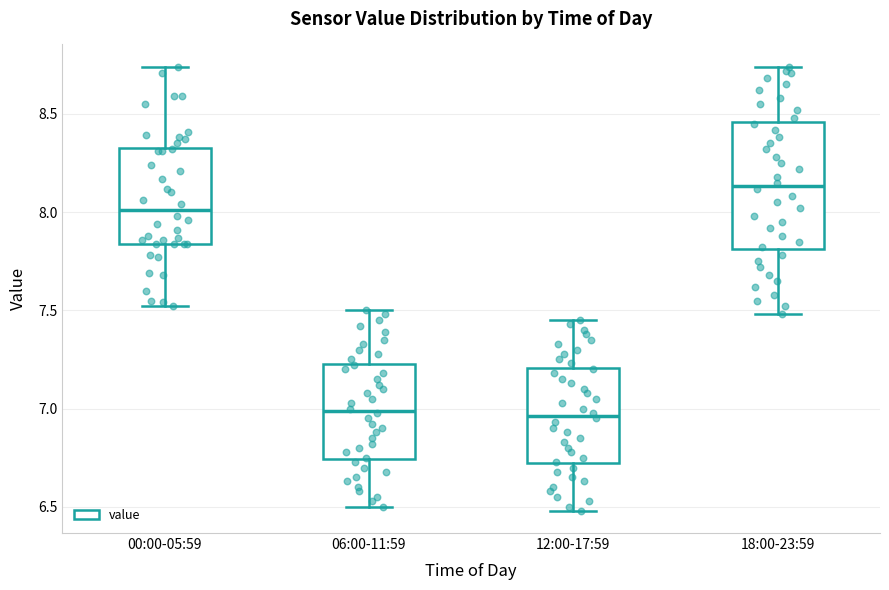

Which box has the highest median line?

18:00-23:59